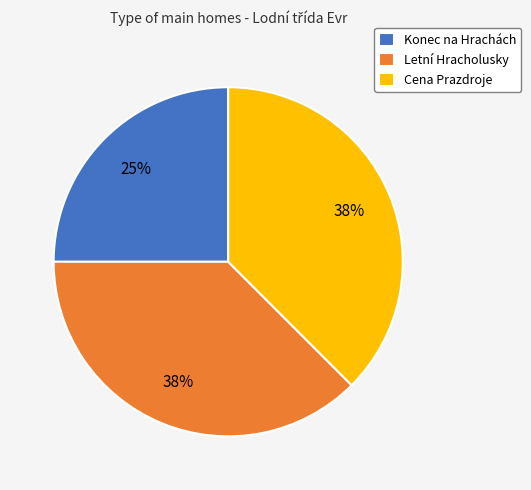

To the nearest percent, what is the average slice percentage?

33%